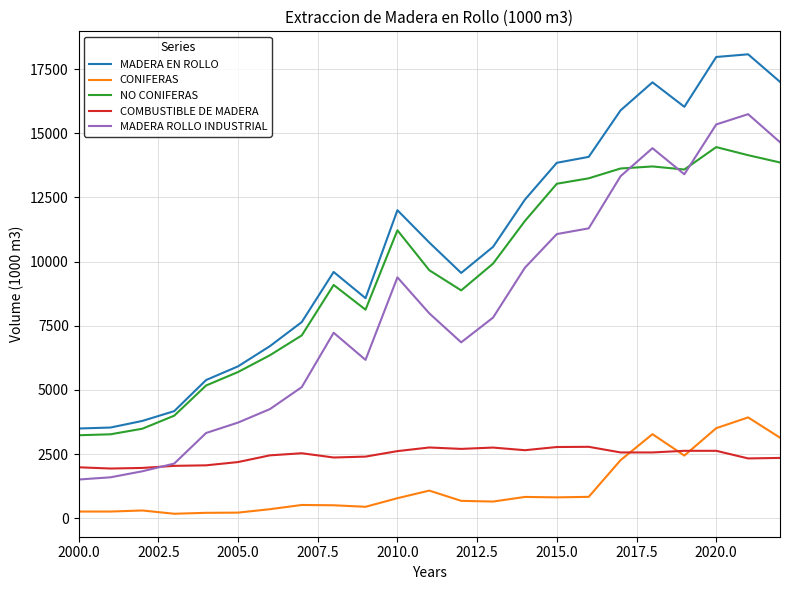

List the series in order of their peak value, highest first.

MADERA EN ROLLO, MADERA ROLLO INDUSTRIAL, NO CONIFERAS, CONIFERAS, COMBUSTIBLE DE MADERA